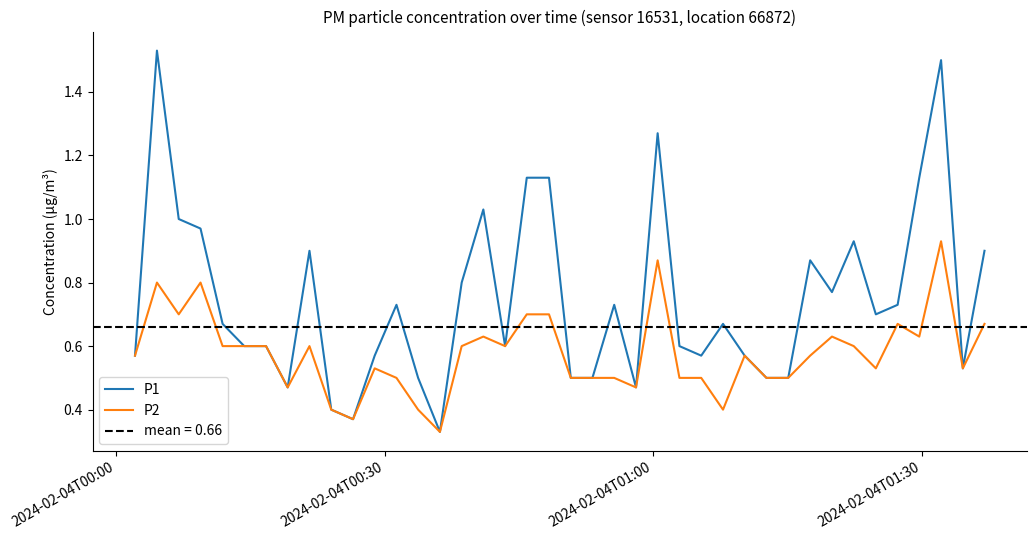

What is the value of the P2 point at the 30th from the left?

0.5